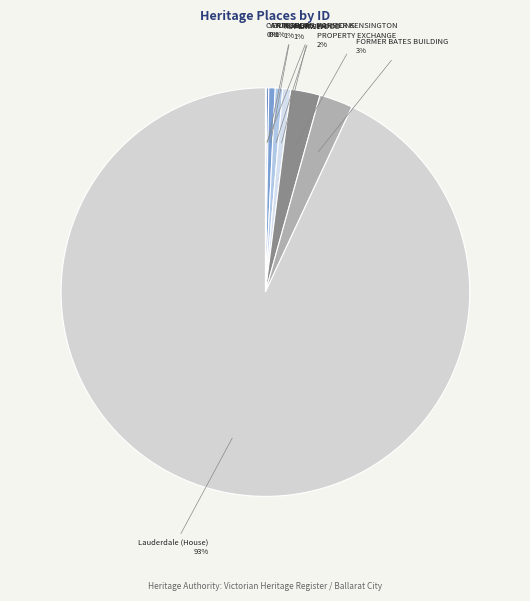

Which category has the smallest portion of the pie?

CANTERBURY MANSIONS